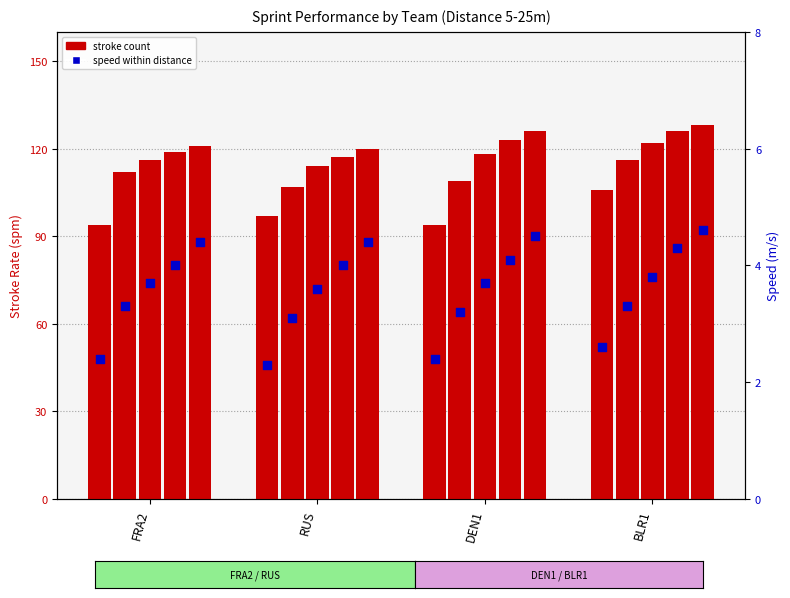

Is the value of Stroke3 at DEN1 greater than the value of Speed3 at BLR1?

Yes